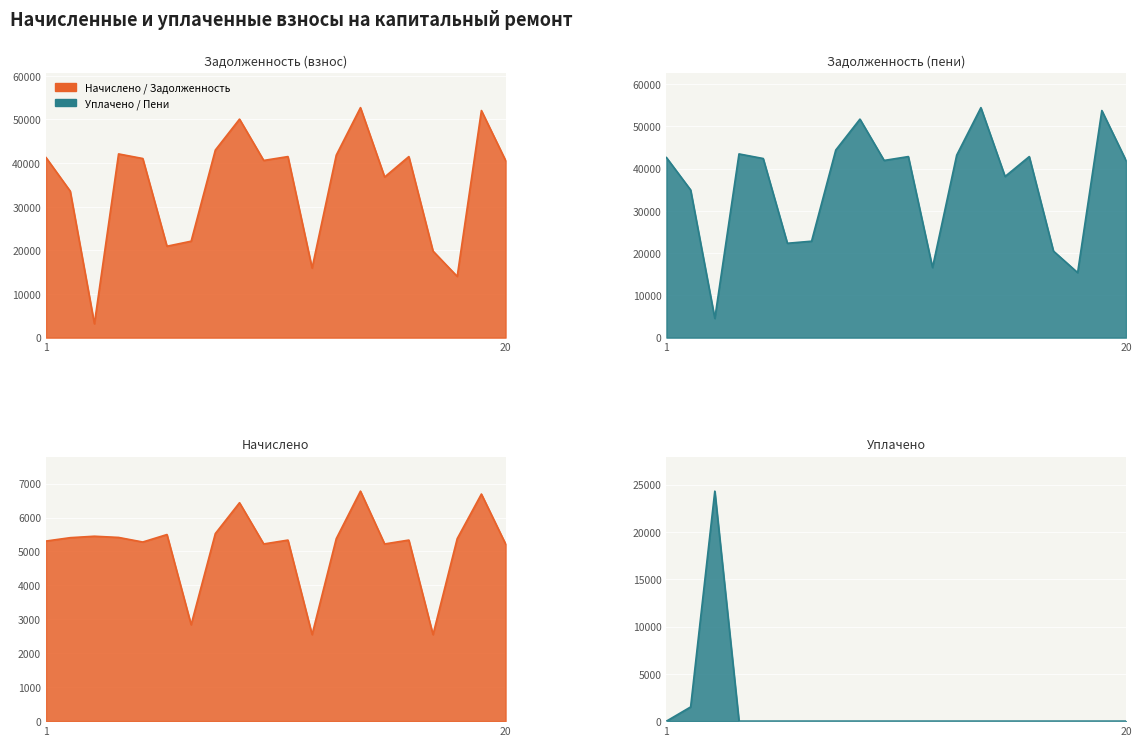

At which category is the sum across all series the highest?

14